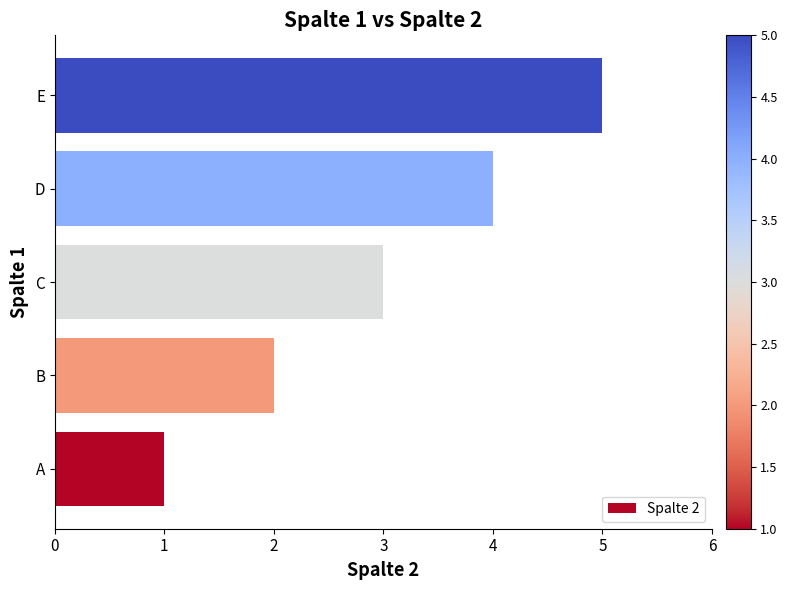

How many values are between 2 and 4?

3